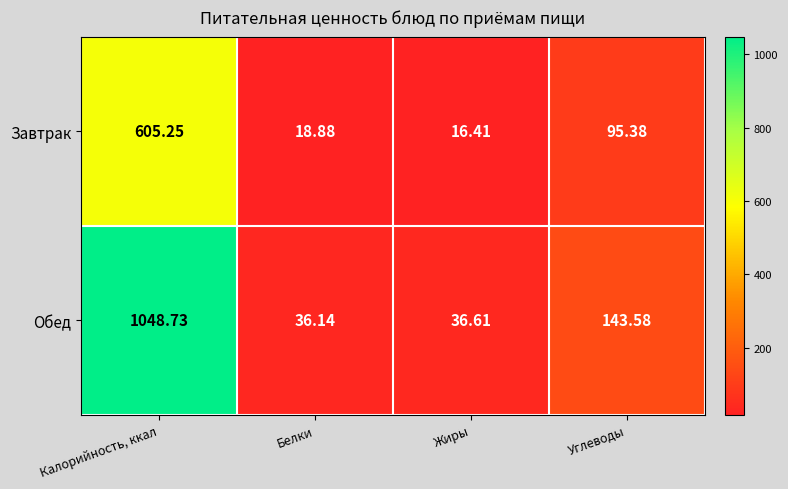

Rank the series by their maximum value, from highest to lowest.

Обед, Завтрак